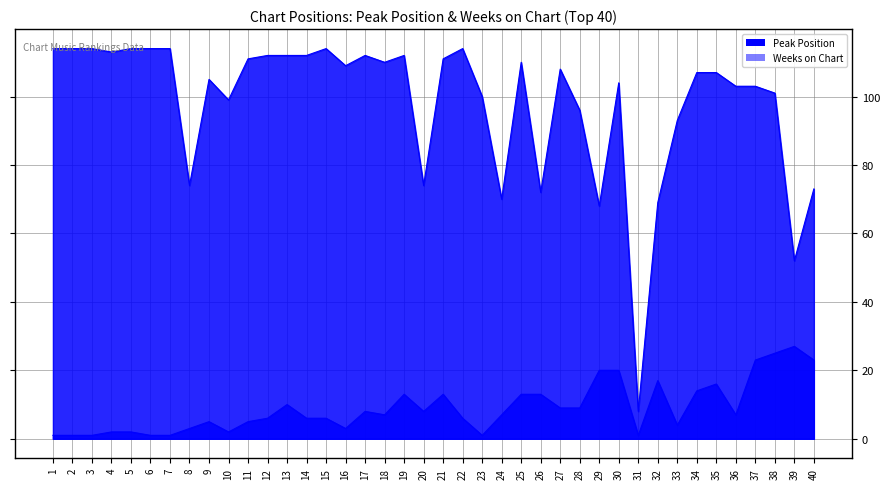

True or false: Peak Position and Weeks on Chart cross at least once.

False